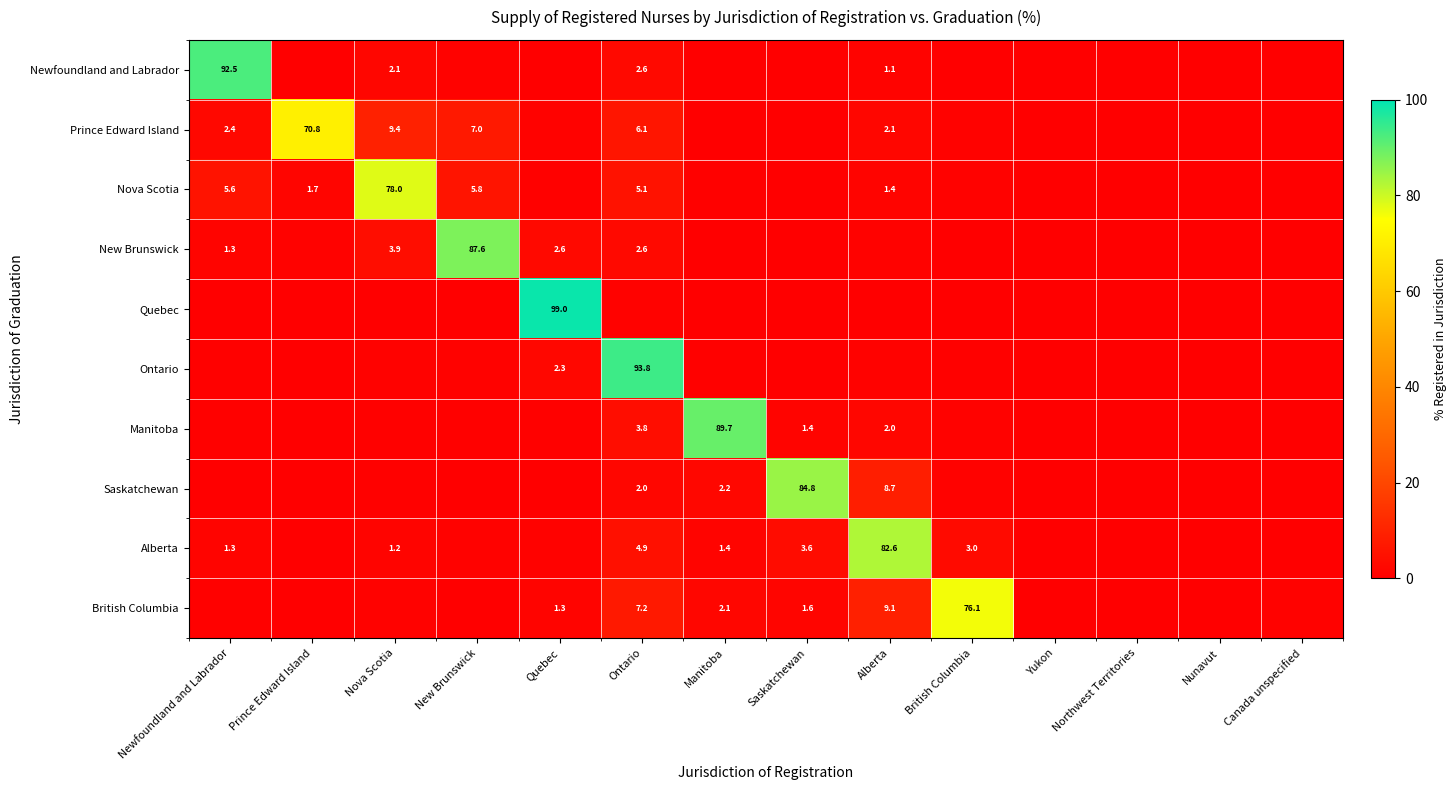

What is the spread (max minus min) of values at Quebec?

98.8